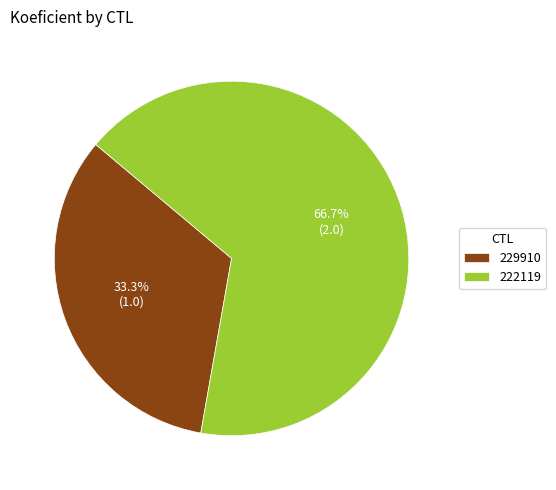

Does any single category account for the majority?

Yes